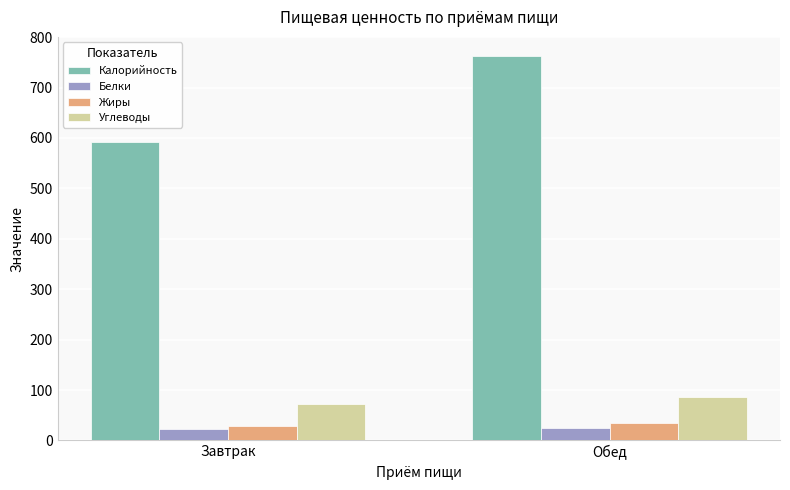

What is the label of the 1st bar from the right?

Обед